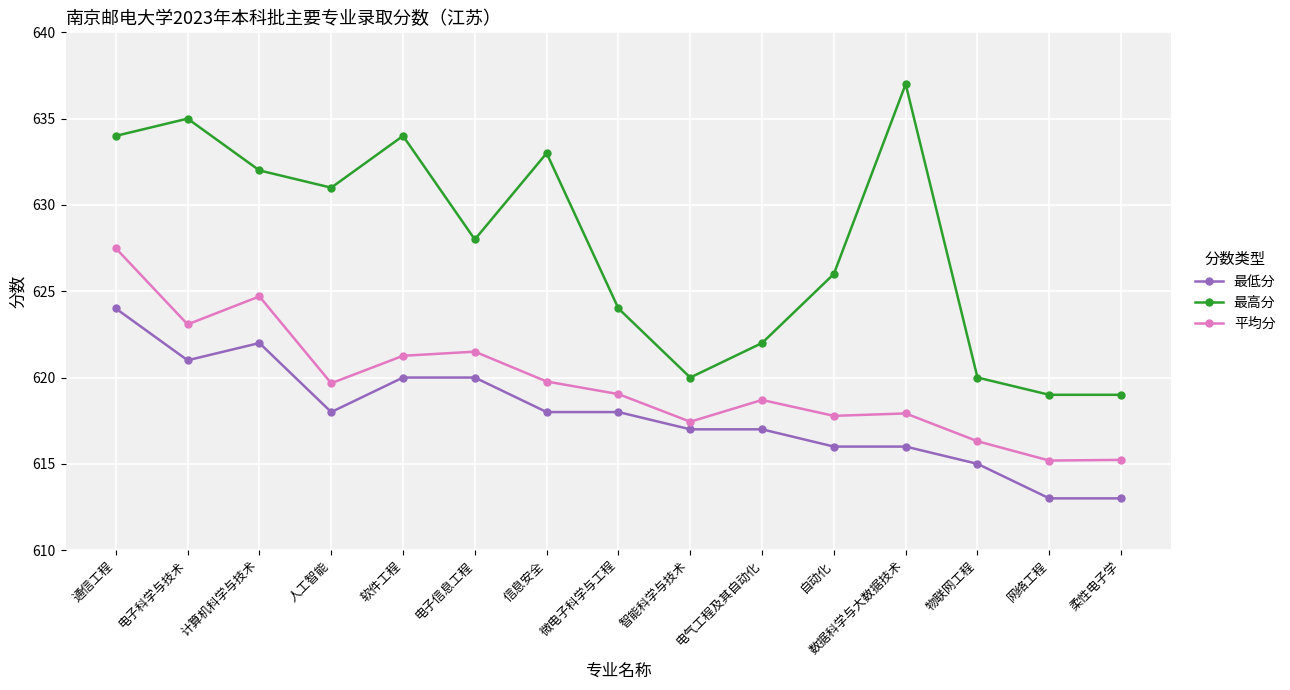

Where is the first local maximum for 最低分?

计算机科学与技术